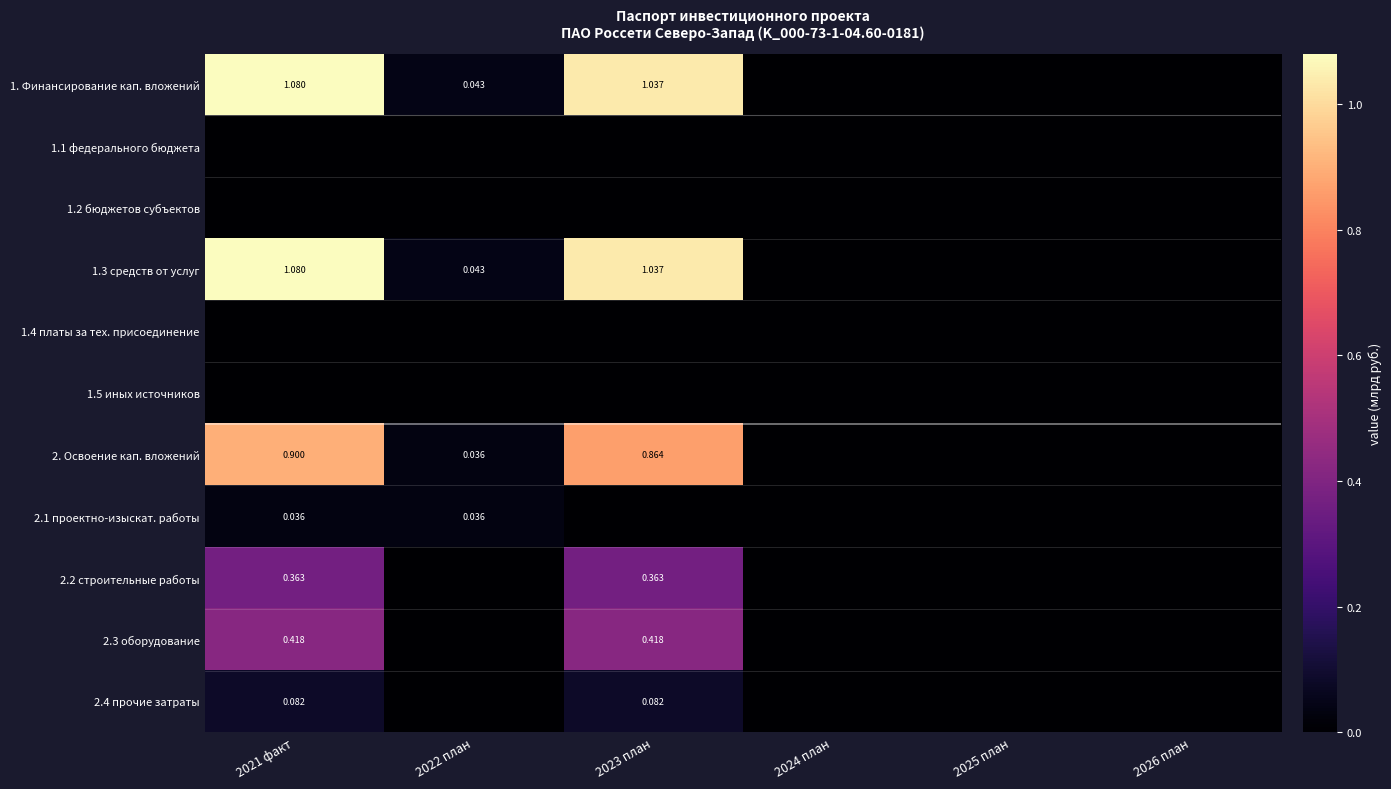

At how many categories does at least one series exceed 0?

3